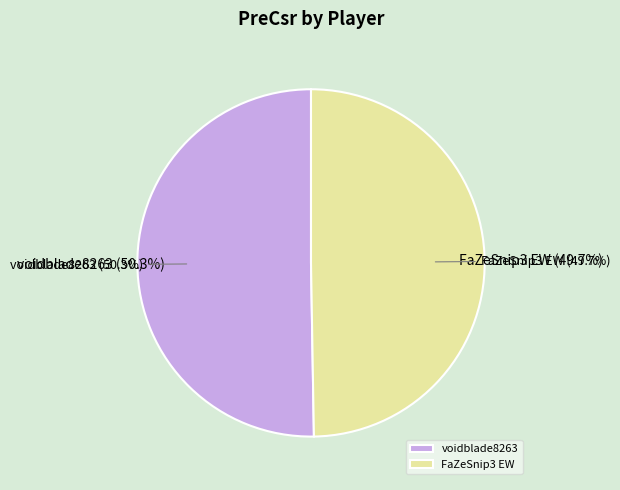

Does any single category account for the majority?

Yes